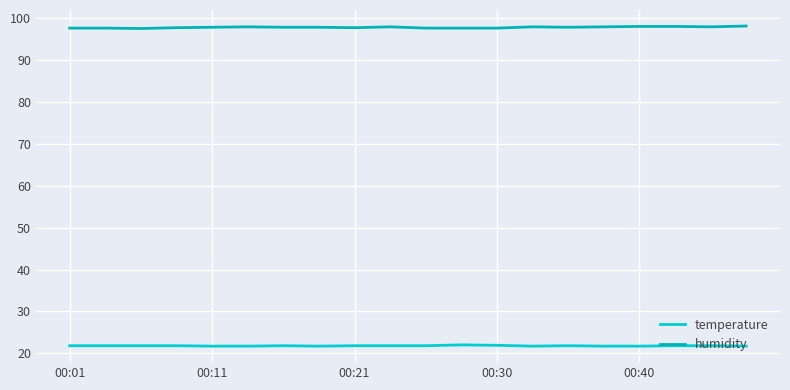

Reading right to left, what are all the values shown in this chart?

temperature: 21.7	21.8	21.8	21.7	21.7	21.8	21.7	21.9	22.0	21.8	21.8	21.8	21.7	21.8	21.7	21.7	21.8	21.8	21.8	21.8
humidity: 98.2	98.0	98.1	98.1	98.0	97.9	98.0	97.7	97.7	97.7	98.0	97.8	97.9	97.9	98.0	97.9	97.8	97.6	97.7	97.7